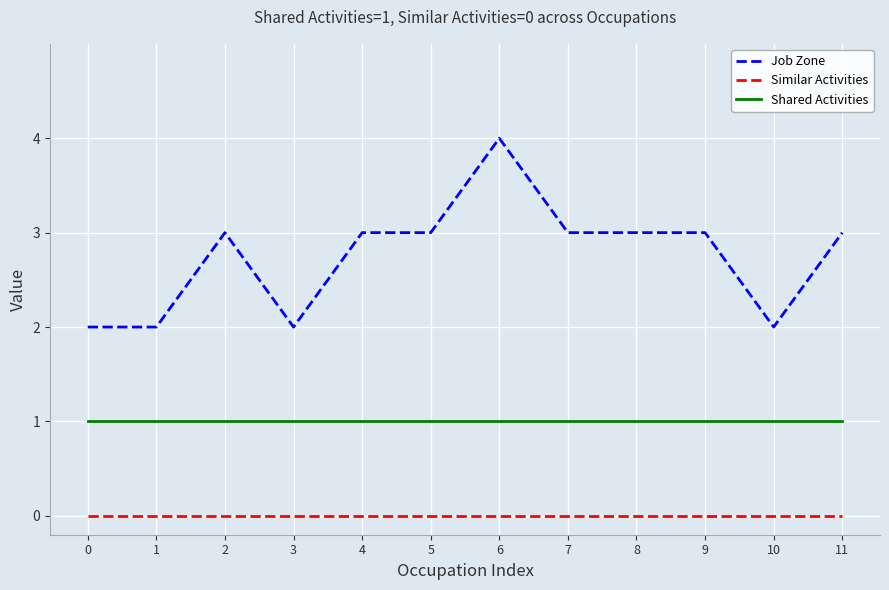

List the series in order of their peak value, highest first.

Job Zone, Shared Activities, Similar Activities